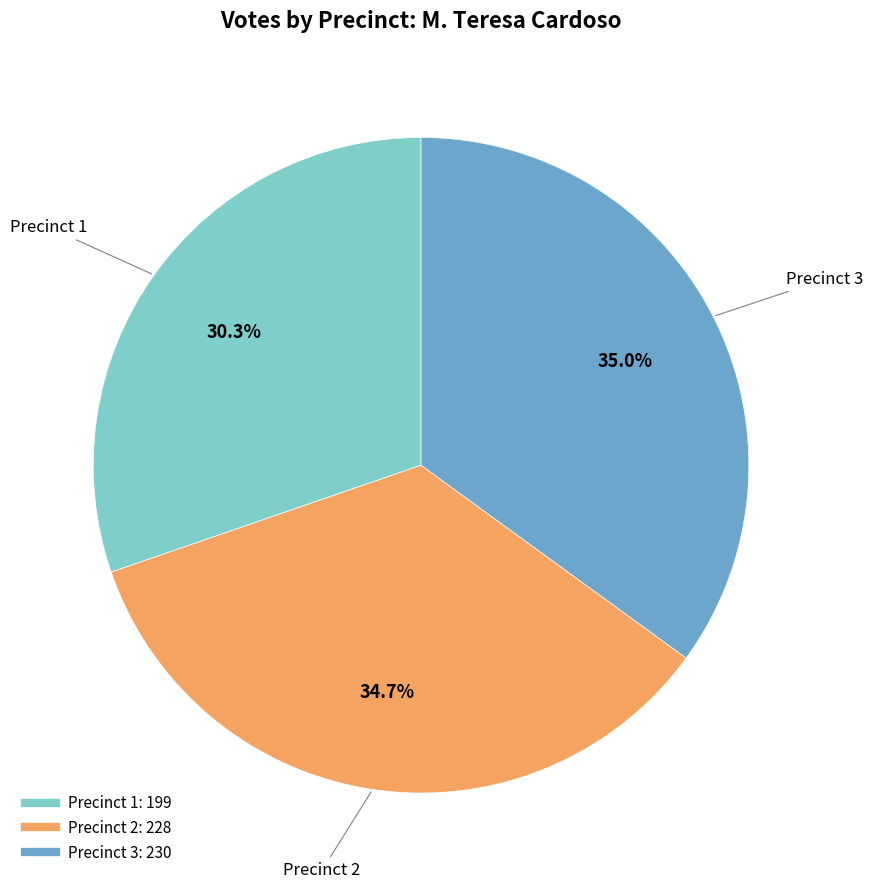

Is there a majority slice in this chart?

No